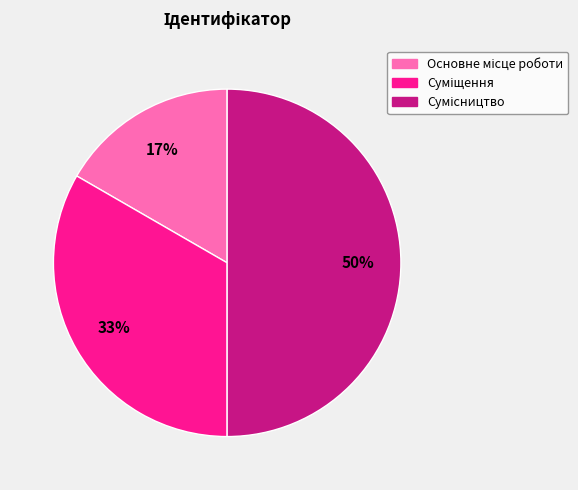

To the nearest percent, what is the difference between the largest and smallest slice percentages?

33%